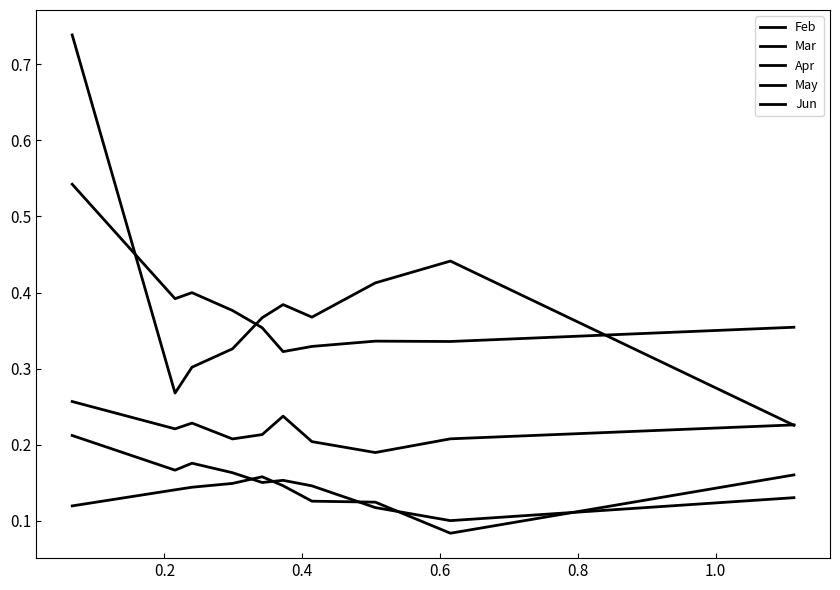

Does the chart have visible grid lines?

No